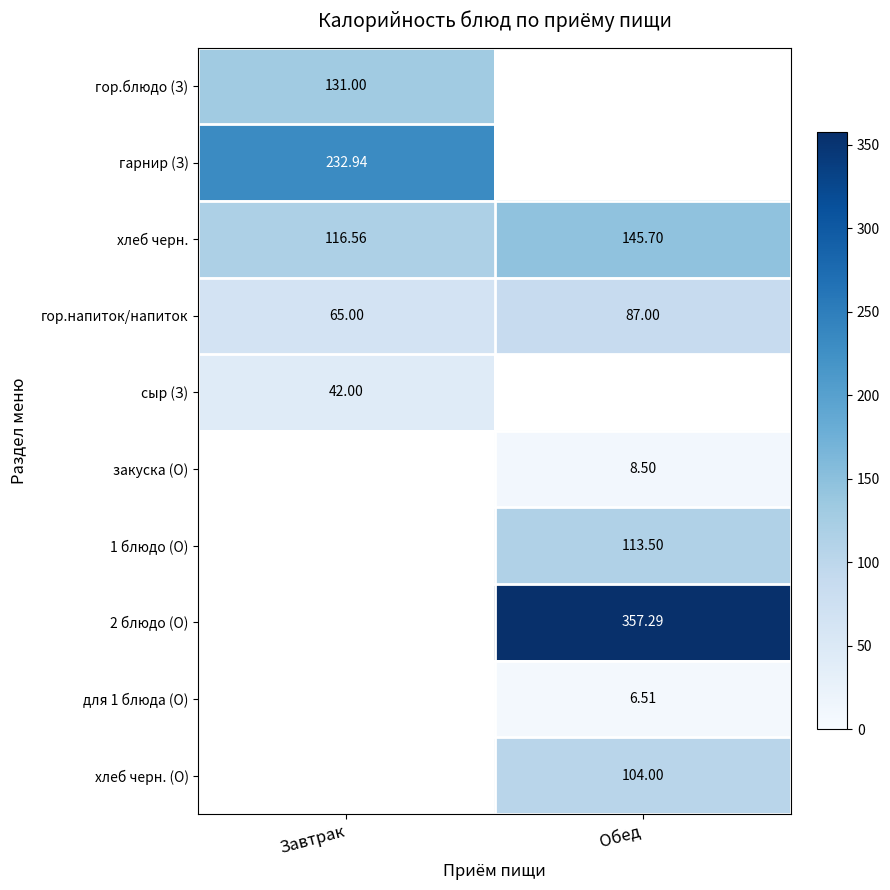

How many categories are shown in the chart?

2